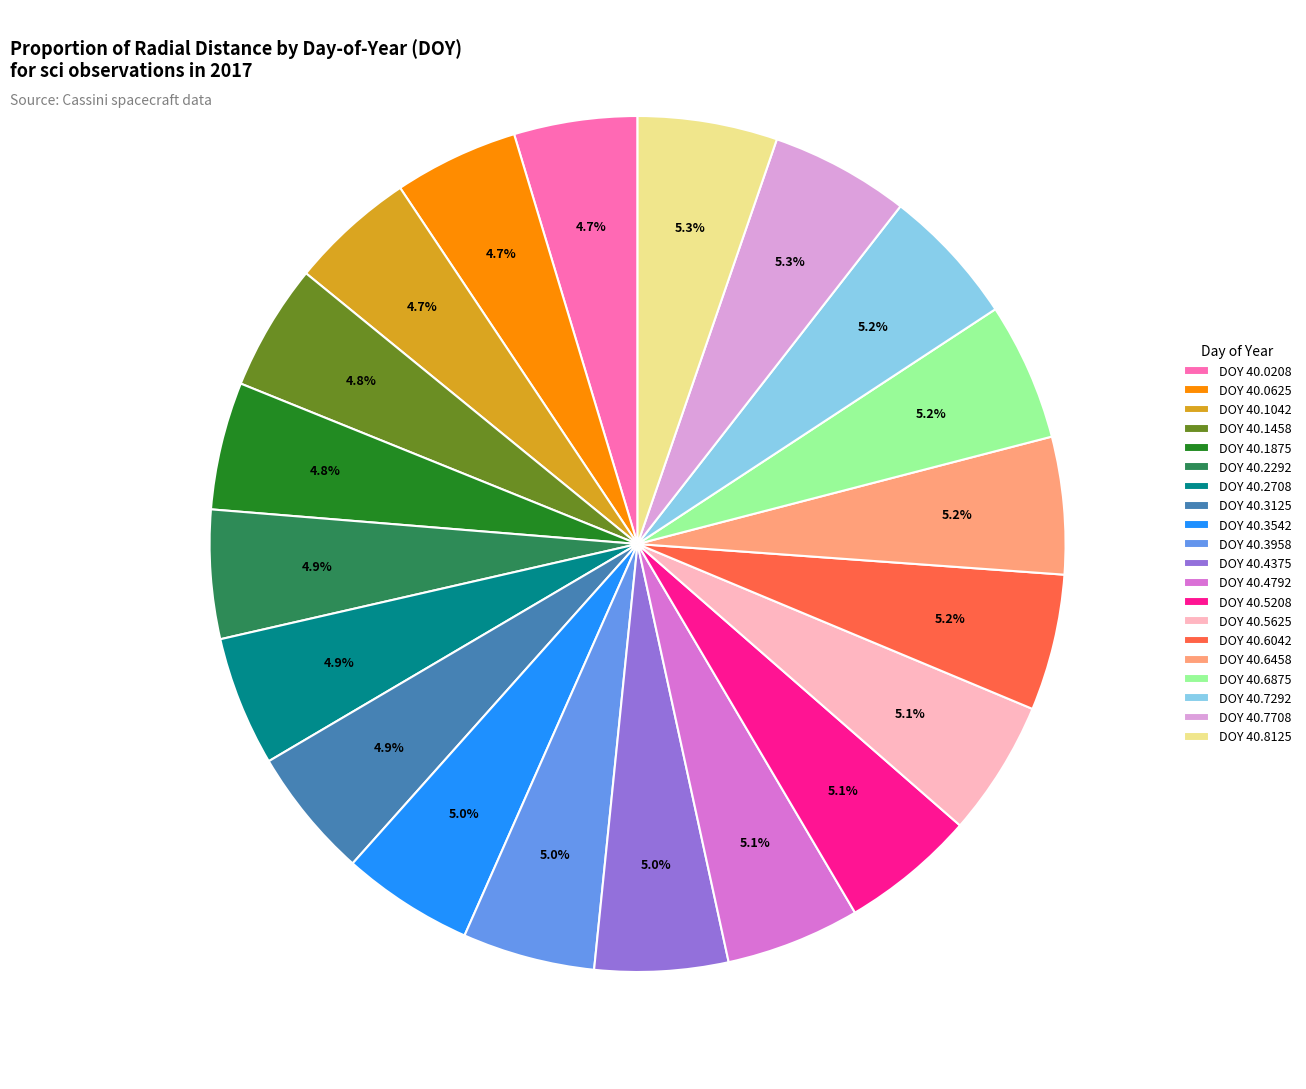

What percentage is NOT represented by DOY 40.1458?

95.2%